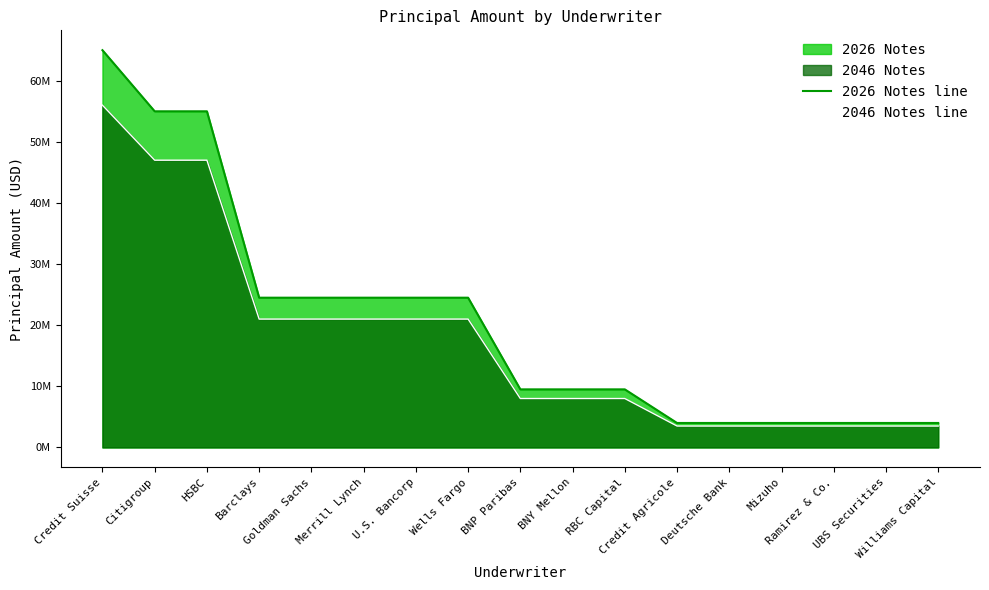

At which category is the sum across all series the highest?

Credit Suisse